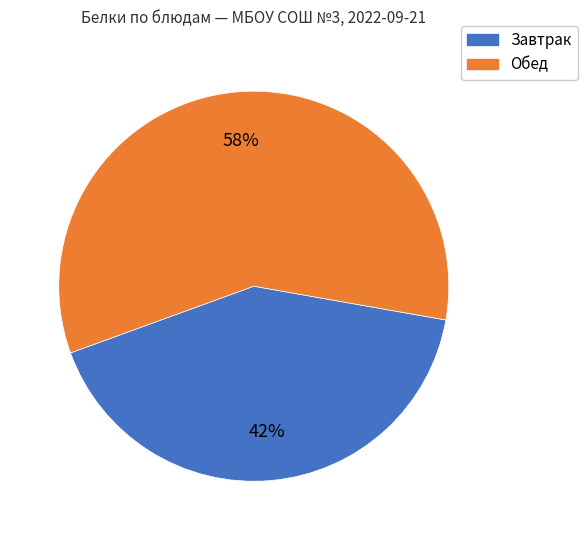

How many slices are in this pie chart?

2